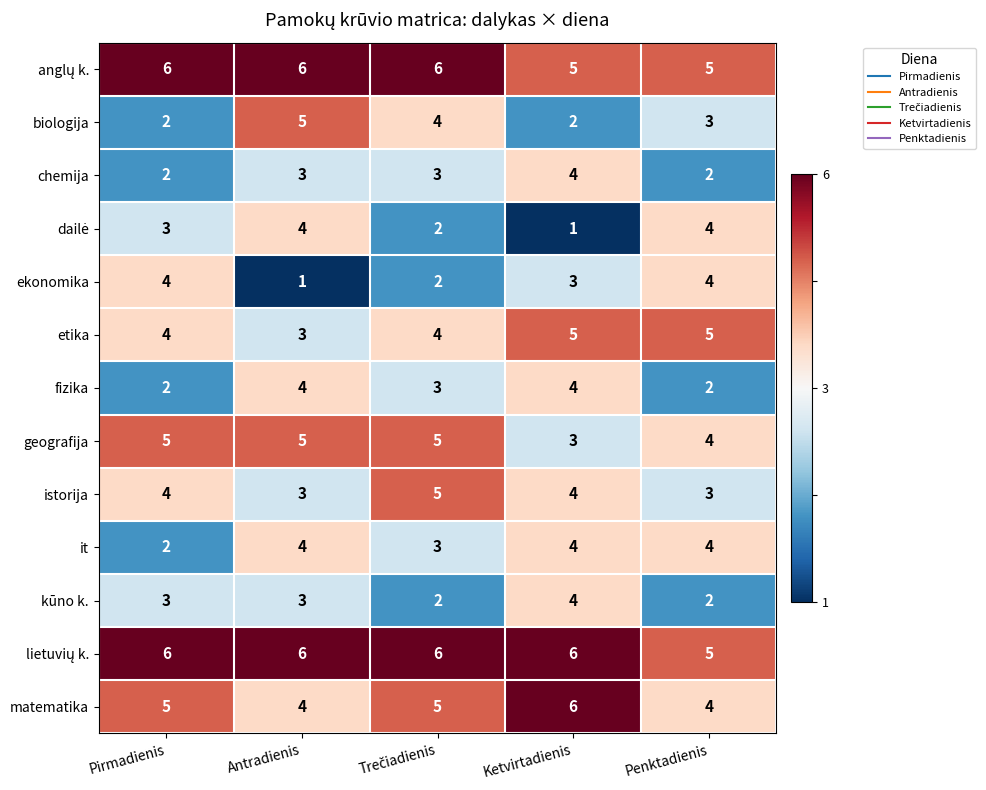

Where is biologija nearest to the value 3?

Penktadienis